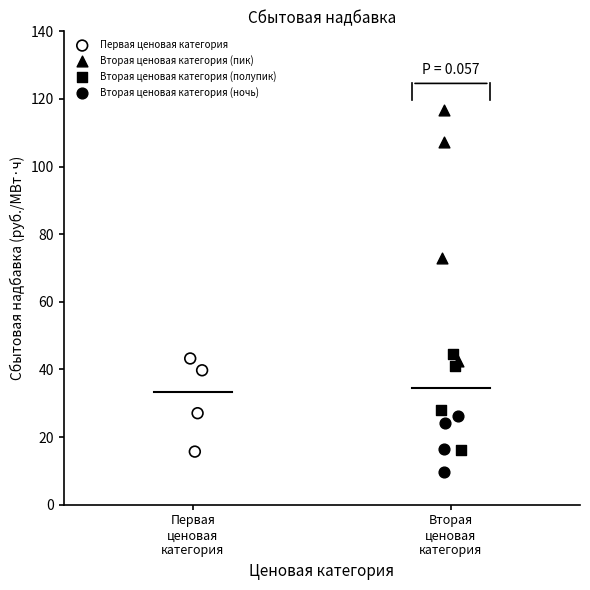

Which series has the widest spread of Y values?

Вторая ценовая категория (пик)